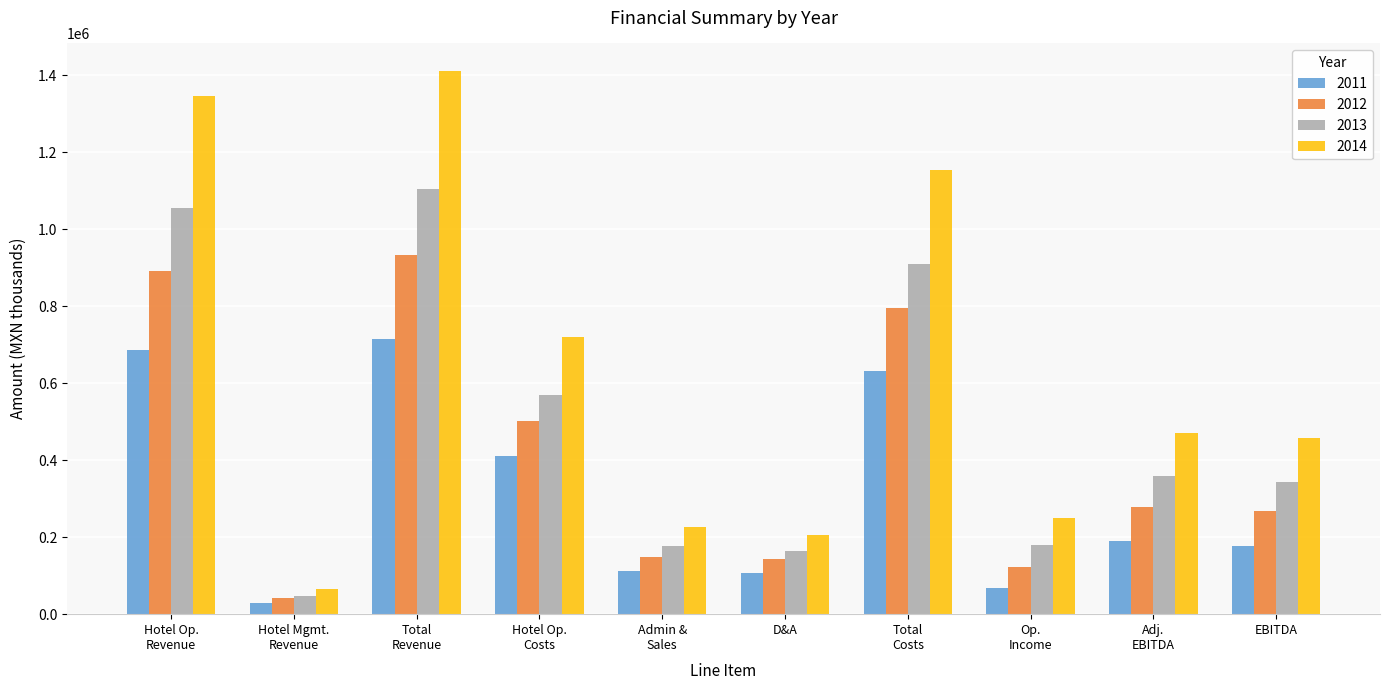

What is the difference between the maximum and minimum values in the 2011 series?

686767.1